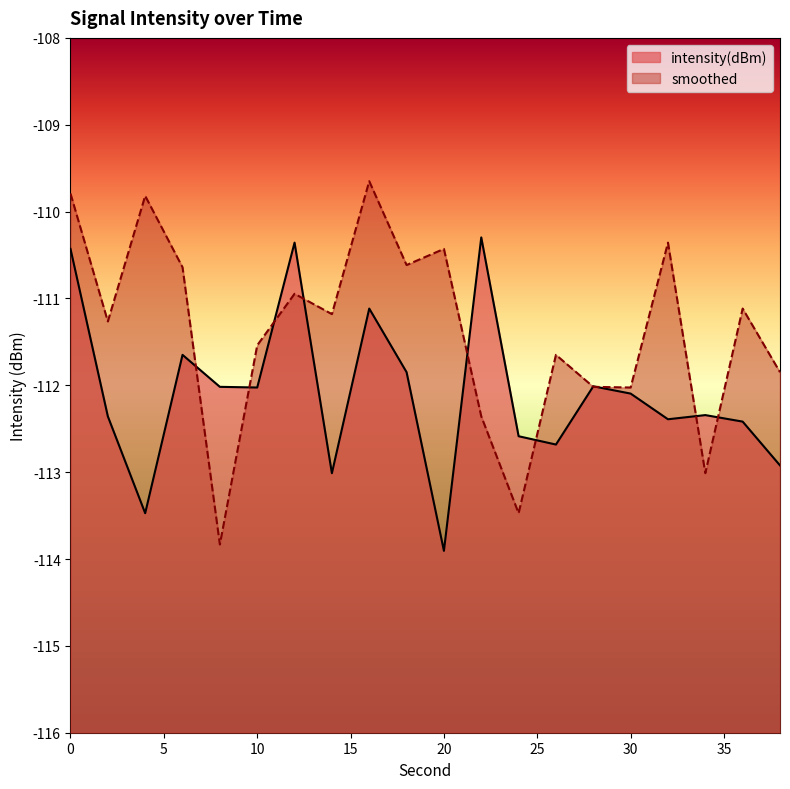

At 34, list the series in order from smallest to largest.

smoothed, intensity(dBm)